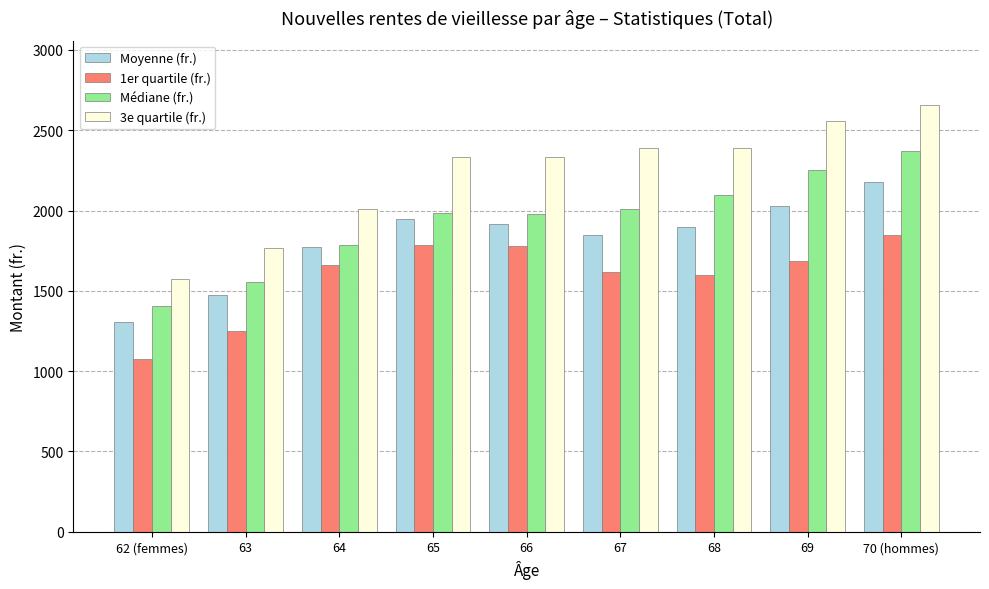

Rank the series by their maximum value, from highest to lowest.

3e quartile (fr.), Médiane (fr.), Moyenne (fr.), 1er quartile (fr.)